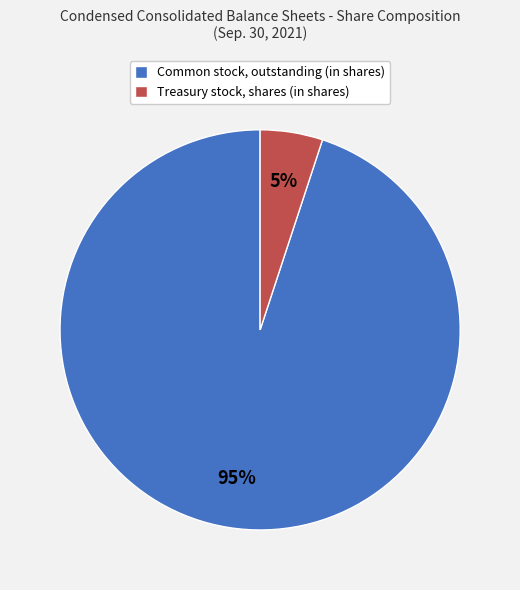

Combined, do Treasury stock, shares (in shares) and Common stock, outstanding (in shares) account for over 50%?

Yes